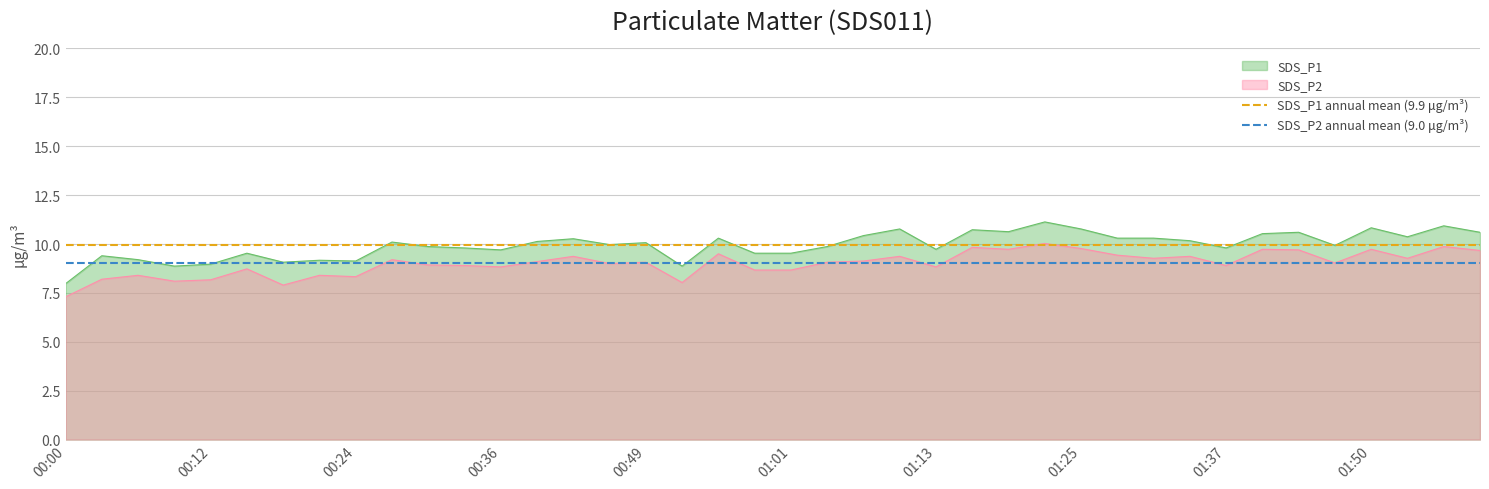

What is the maximum value for SDS_P2 annual mean (9.0 μg/m³)?

9.0